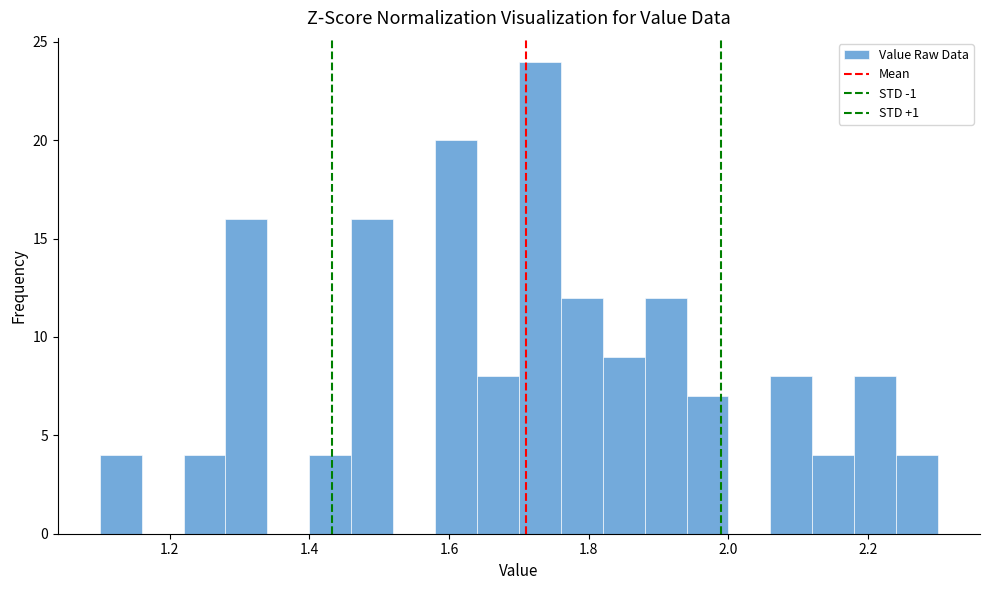

Around what value on the x-axis is the tallest bar? Give the approximate position of its centre, as read against the axis.

1.74